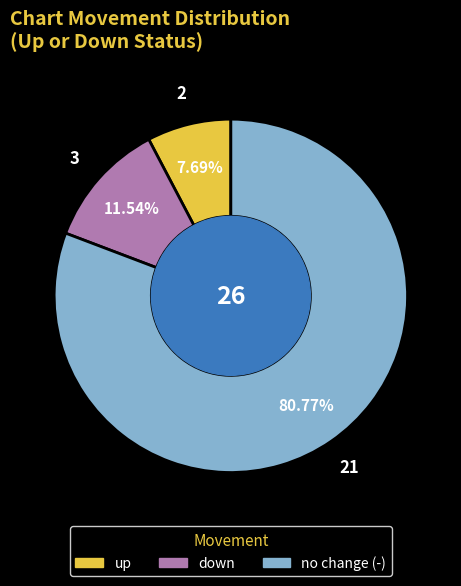

Is there a majority slice in this chart?

Yes